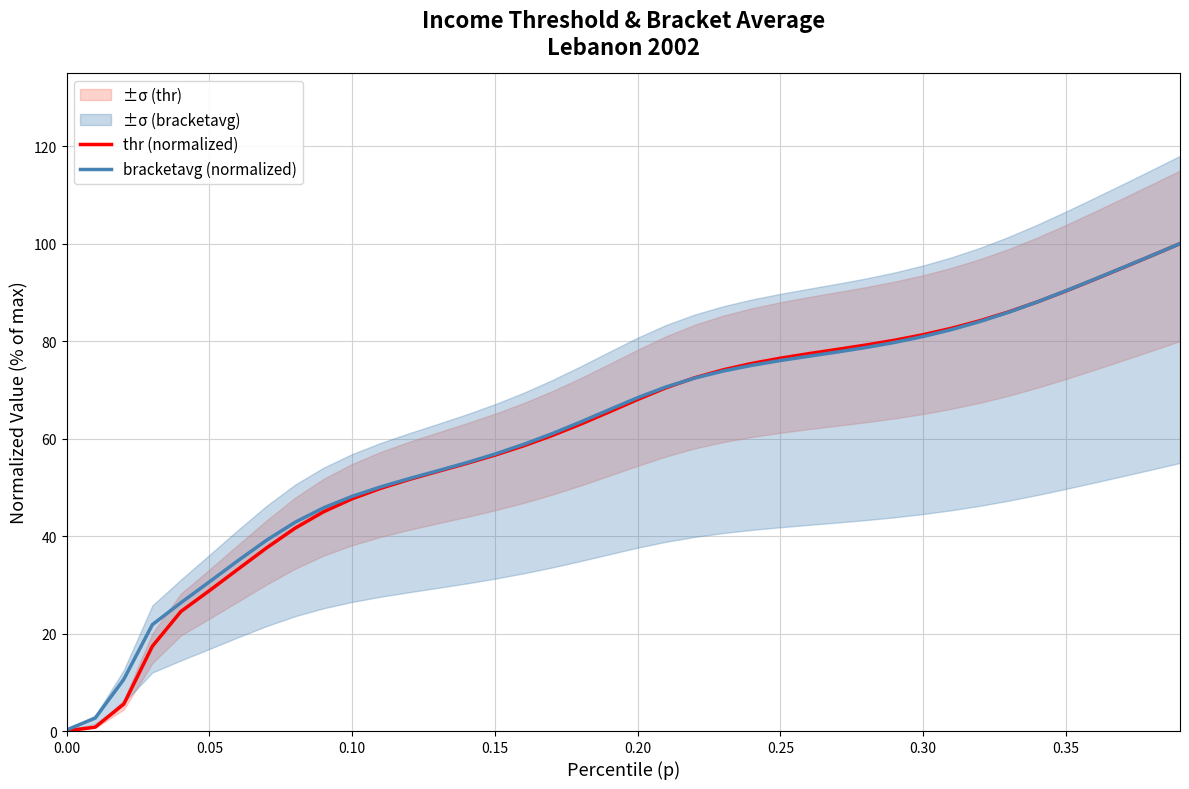

What is the sum of all thr (normalized) values?

2445.6